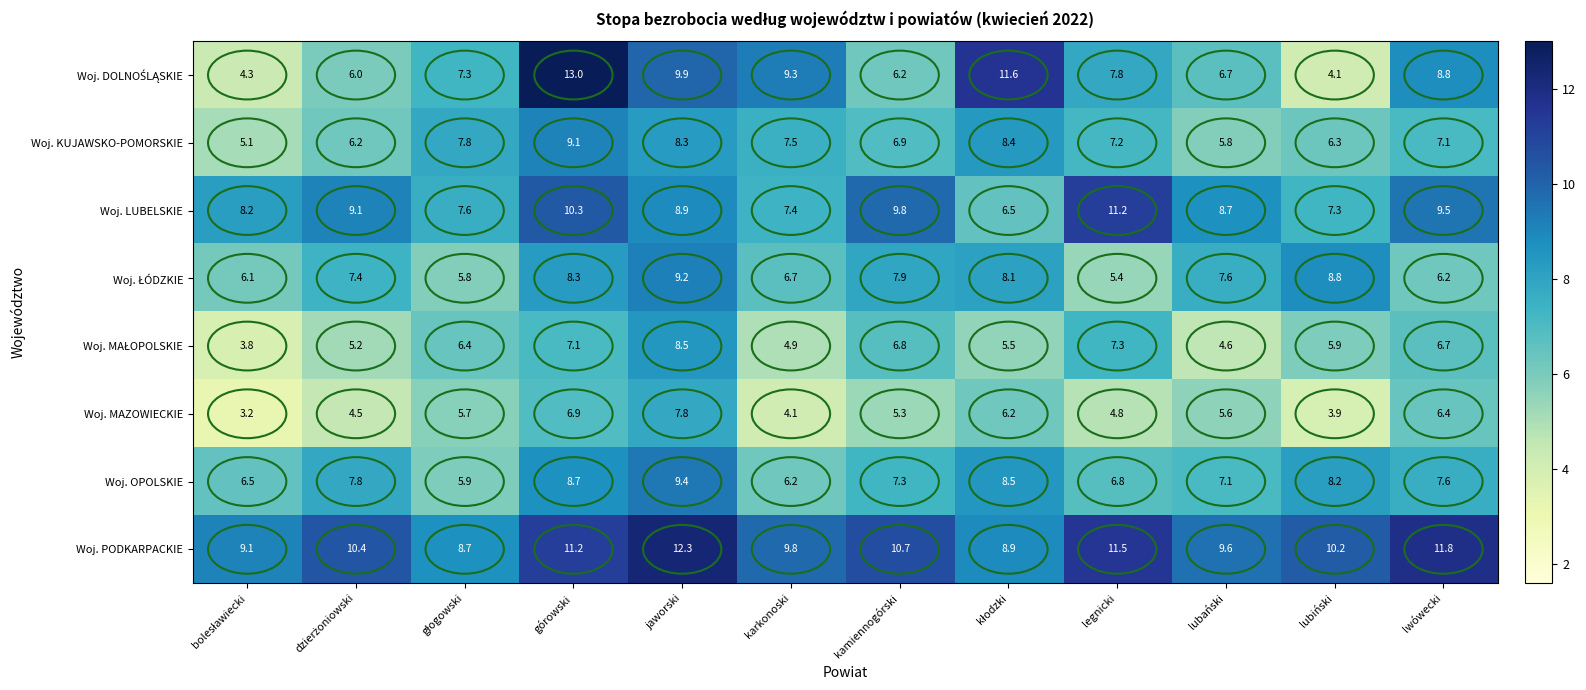

What is the smallest value displayed?

3.2